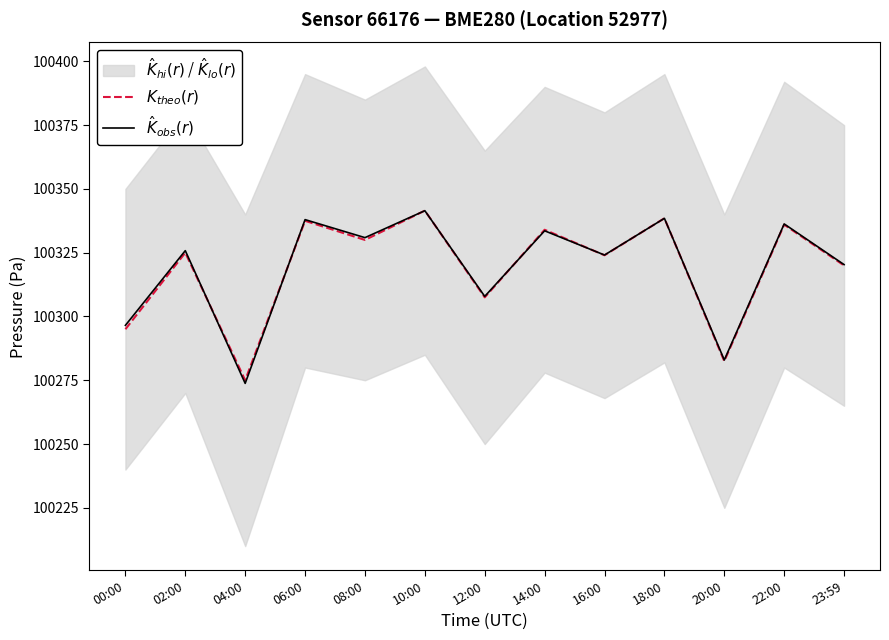

How many data points in $\hat{K}_{obs}(r)$ are less than 100325?

6